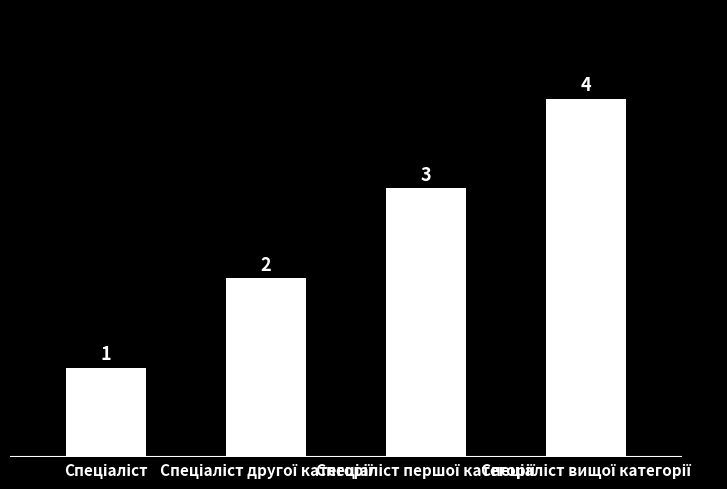

What is the sum of all values?

10